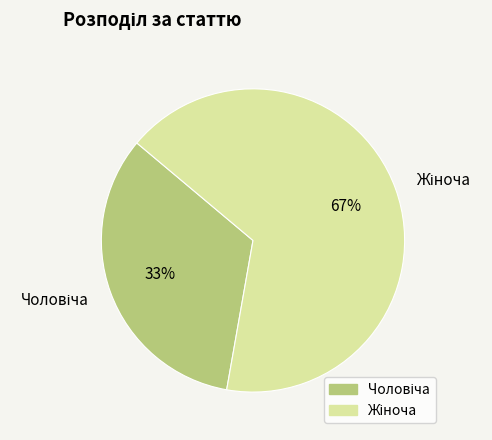

Is there a majority slice in this chart?

Yes